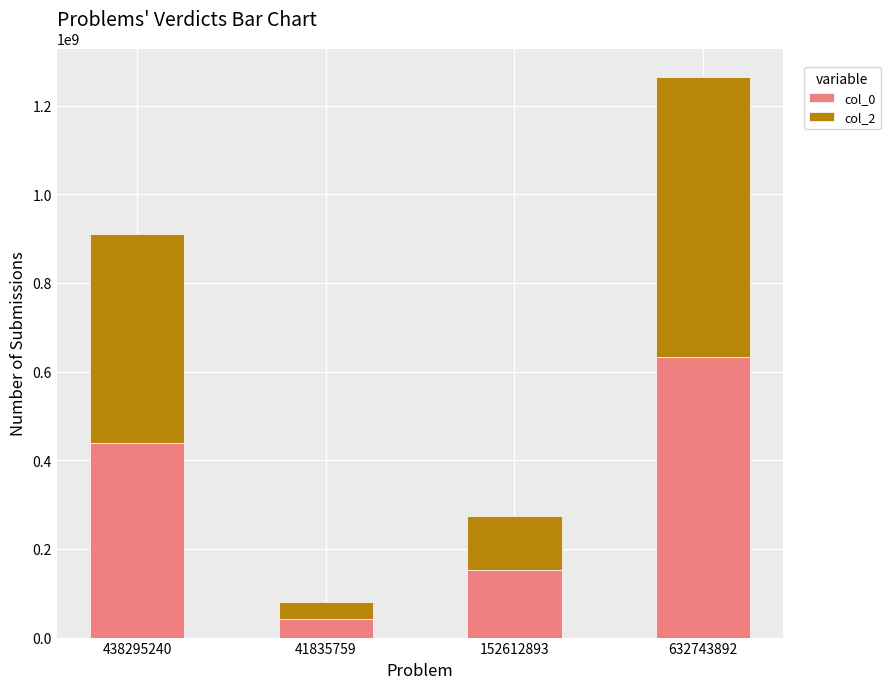

How many distinct data groups are displayed?

2